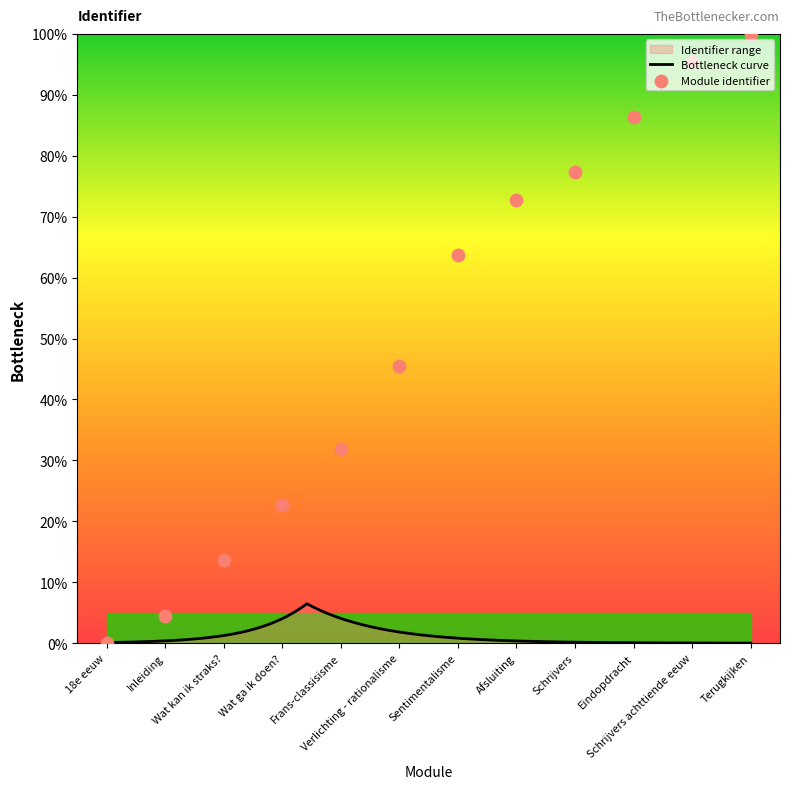

What is the change in value from Inleiding to Schrijvers?

+72.7